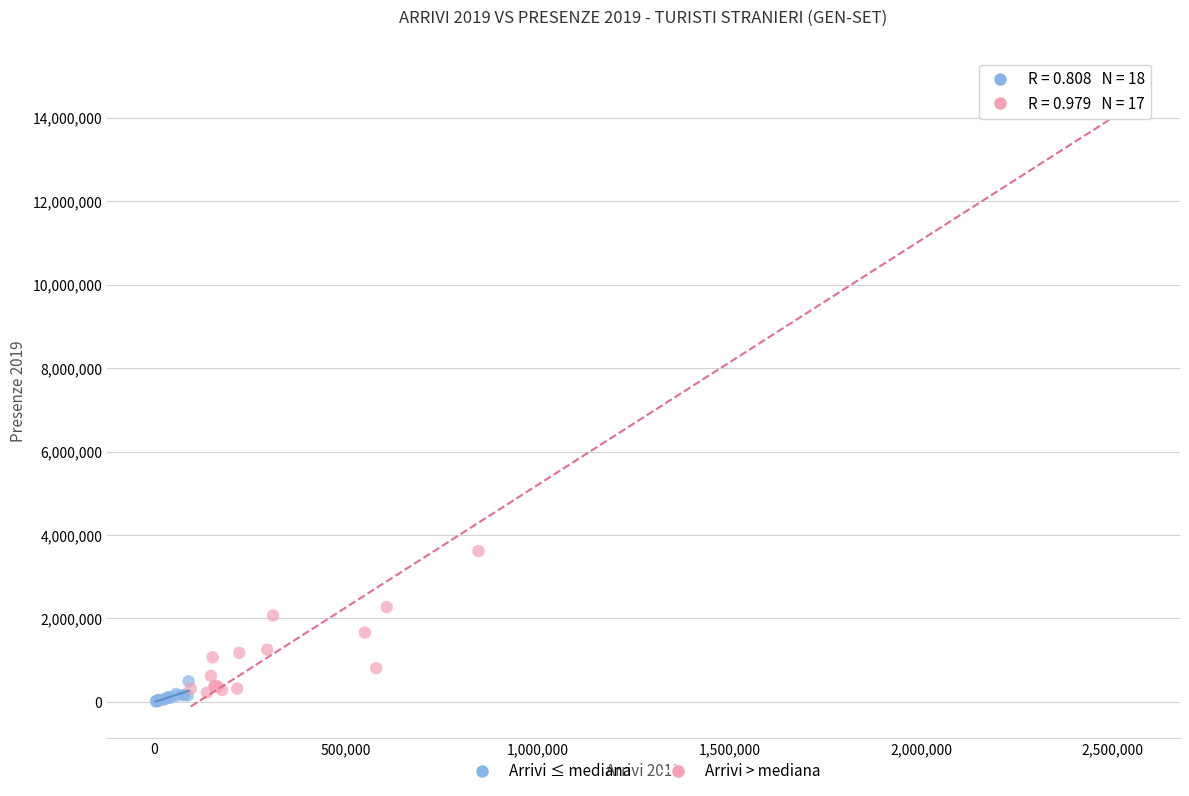

Which series contains the highest Y value?

Arrivi > mediana